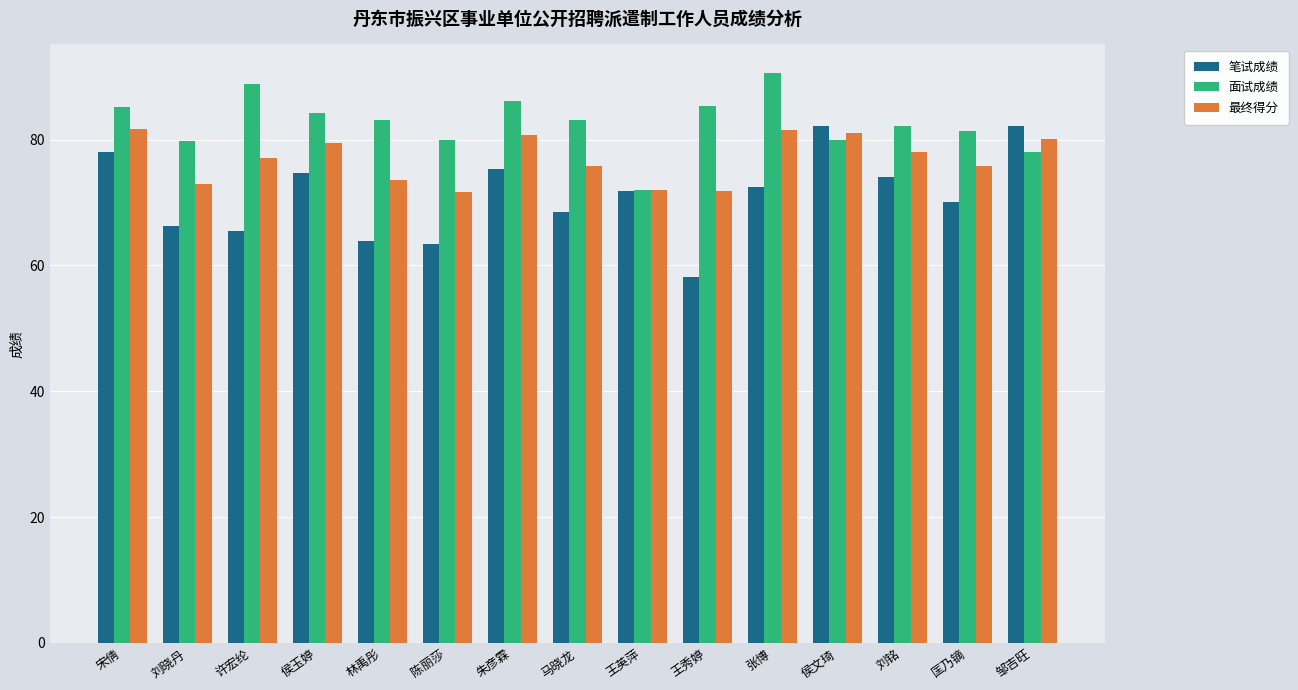

At which category does the chart reach its minimum across all series?

王秀婷